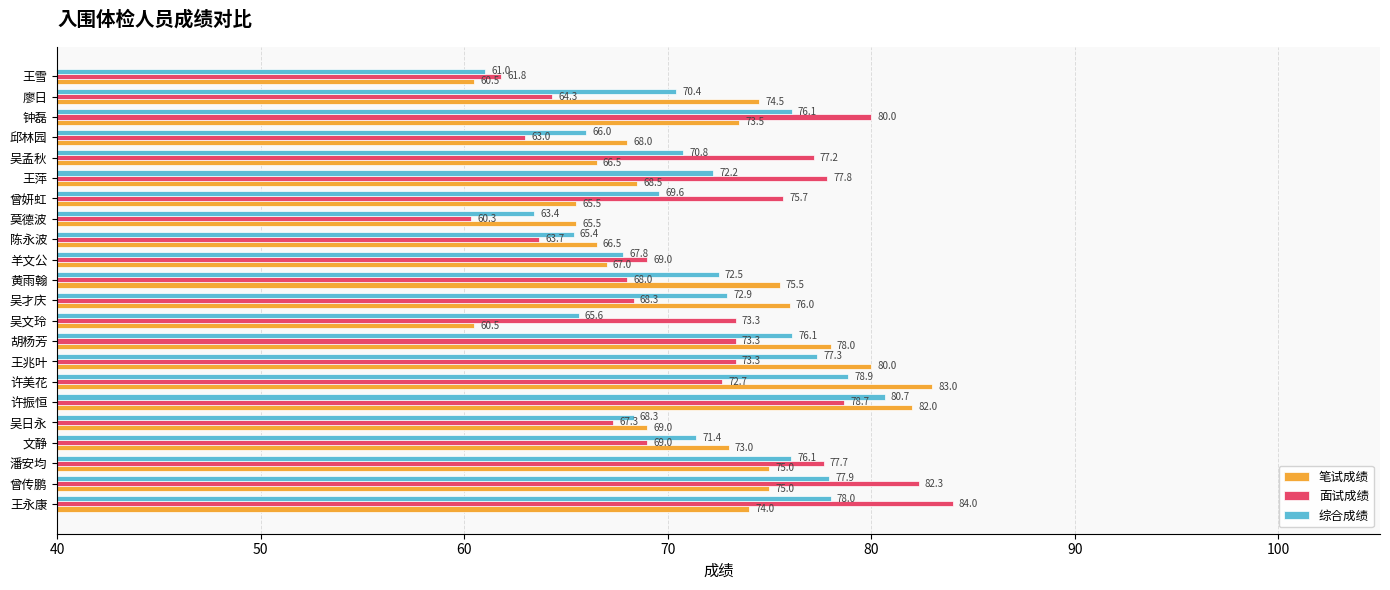

Read the 笔试成绩 value at 王兆叶.

80.0